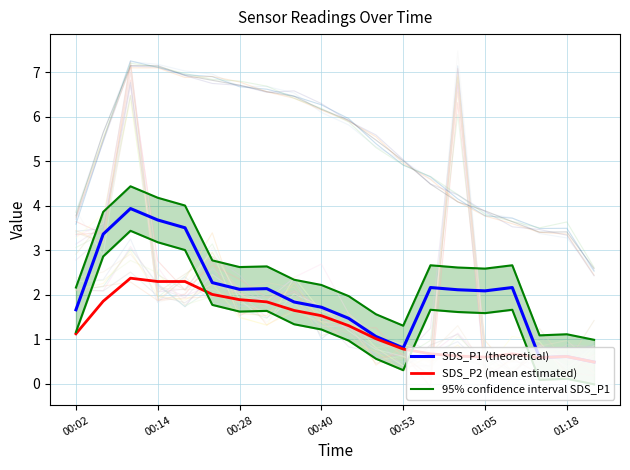

True or false: SDS_P1 (theoretical) has a value of 2.6 at 00:40.

False